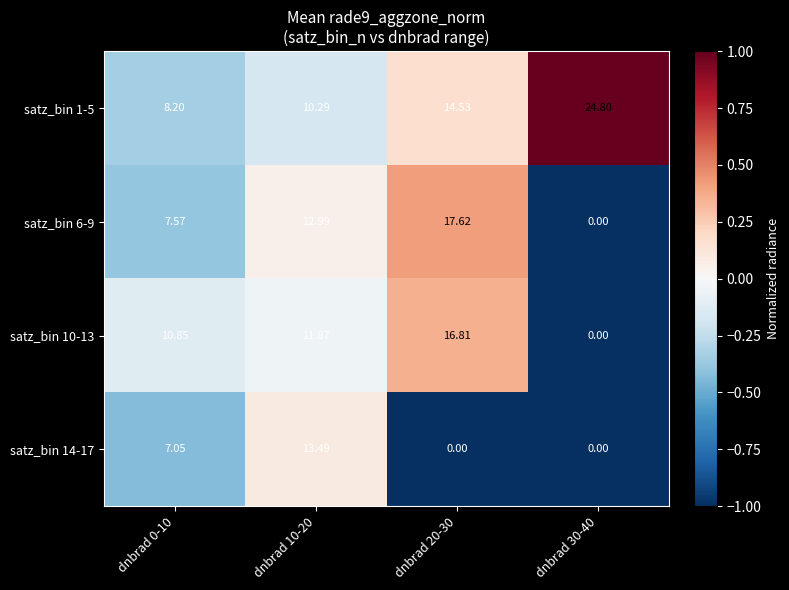

Is the value of satz_bin 14-17 at dnbrad 10-20 greater than the value of satz_bin 10-13 at dnbrad 30-40?

Yes